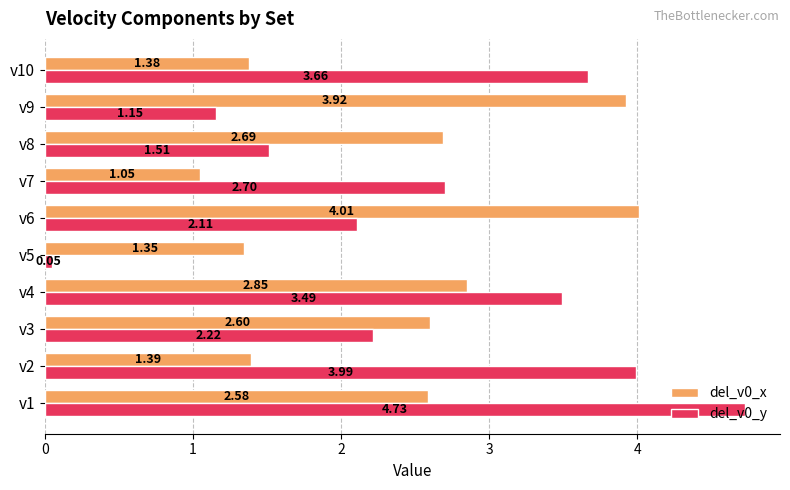

What is the spread (max minus min) of values at v9?

2.8